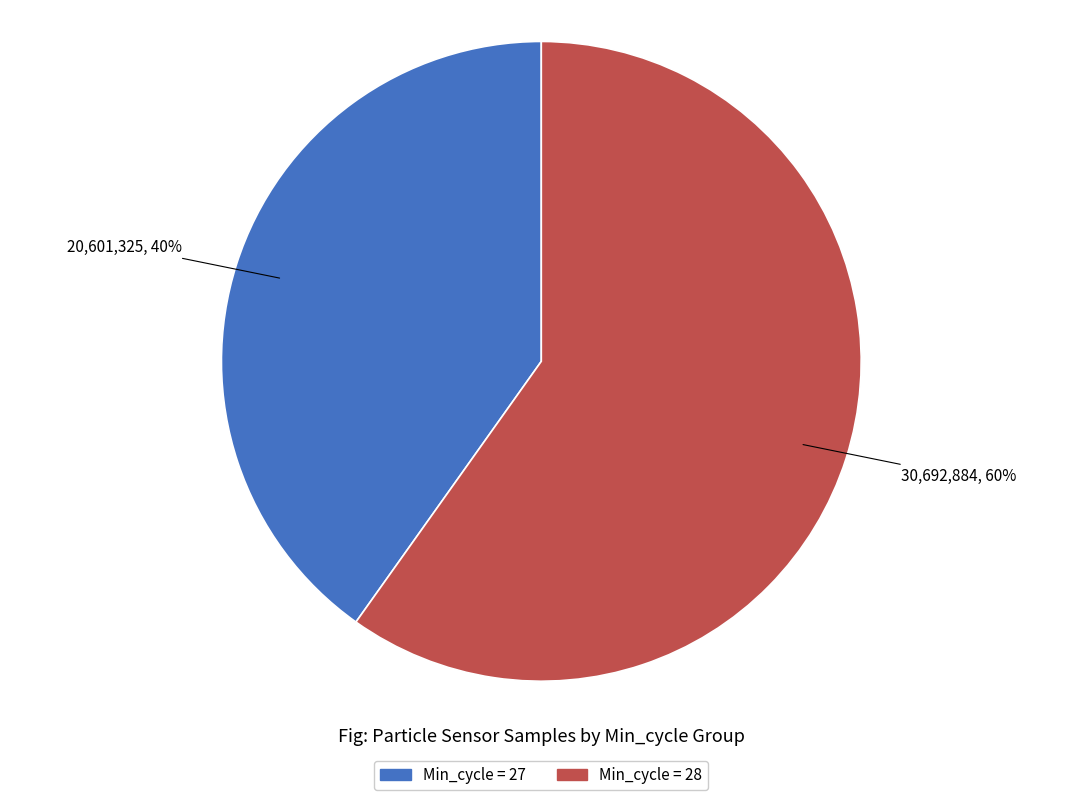

To the nearest percent, what is the difference between the largest and smallest slice percentages?

20%